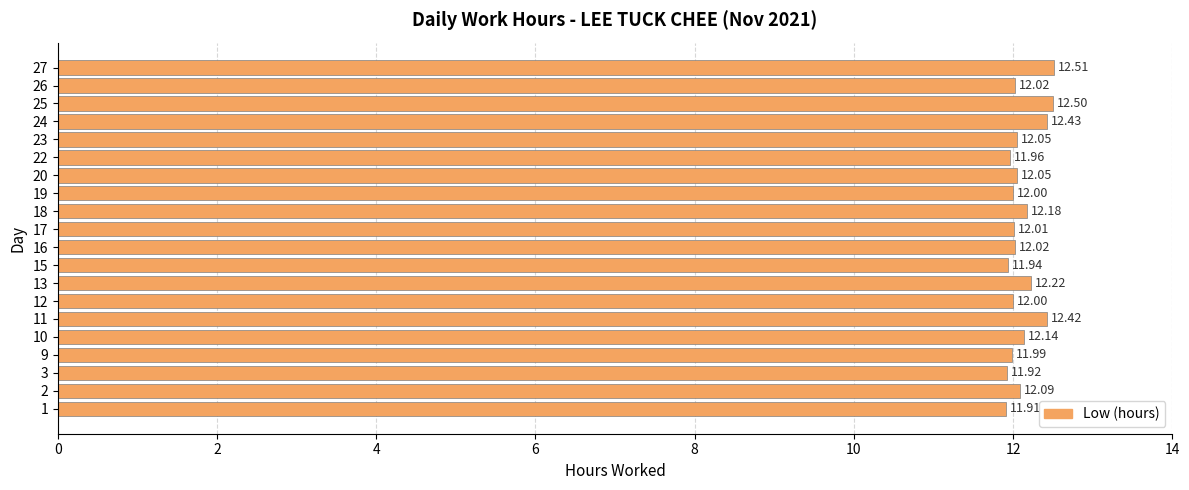

Between 10 and 2, which is larger?

10